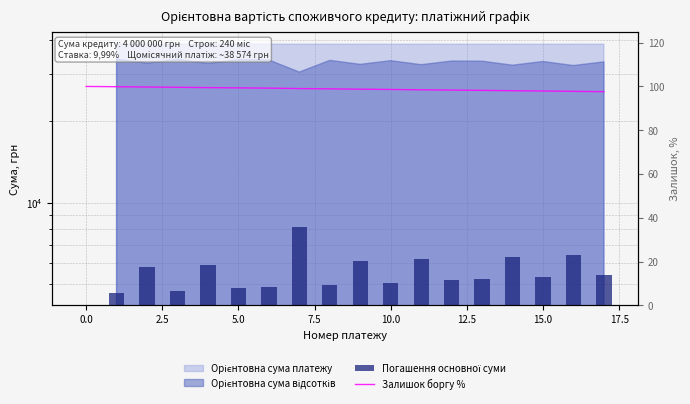

What is the lowest value of the Залишок боргу % series?

97.6